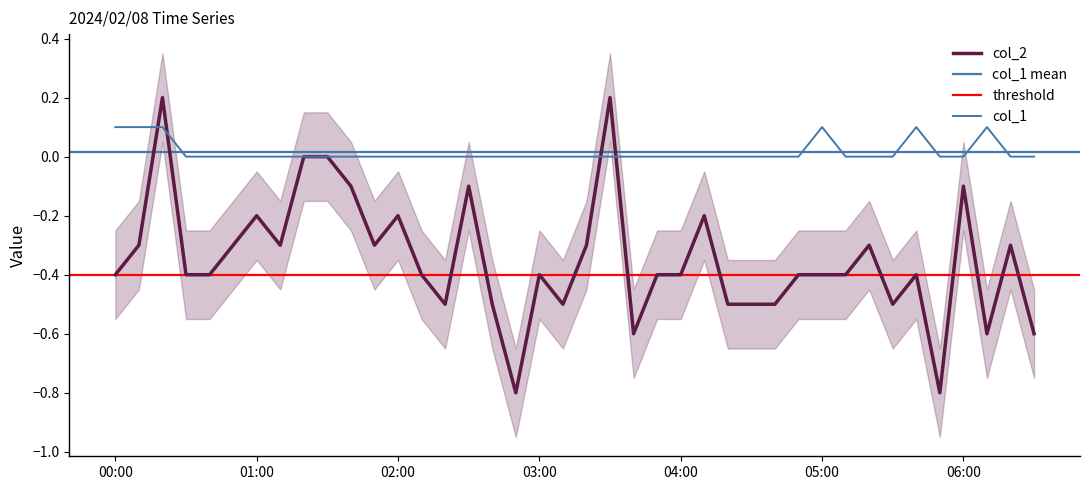

Where is the first local maximum for col_2?

2024/02/08 00:20:00